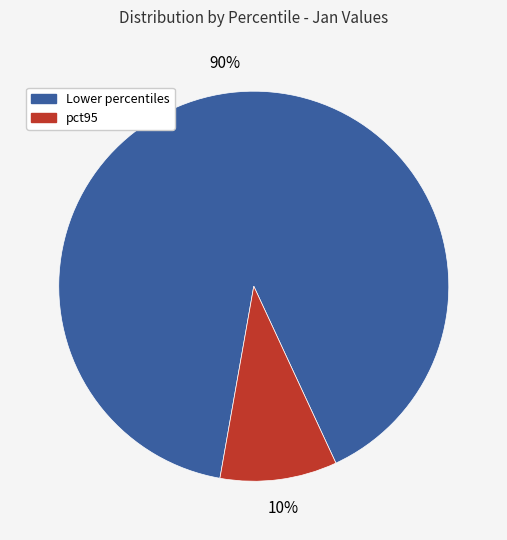

Is there any slice that represents more than half of the pie?

Yes